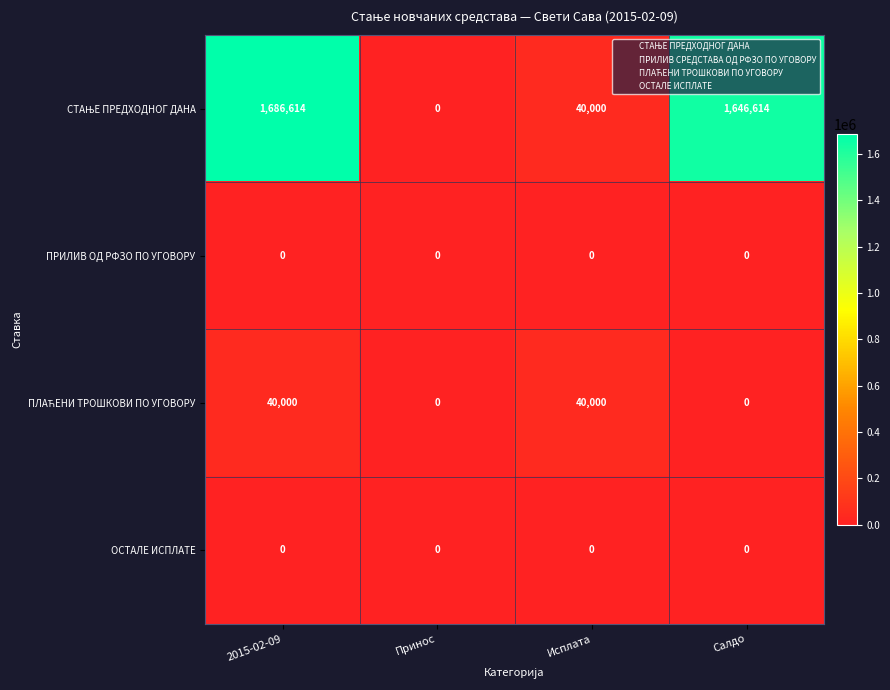

What is the total value across all series at Салдо?

1646614